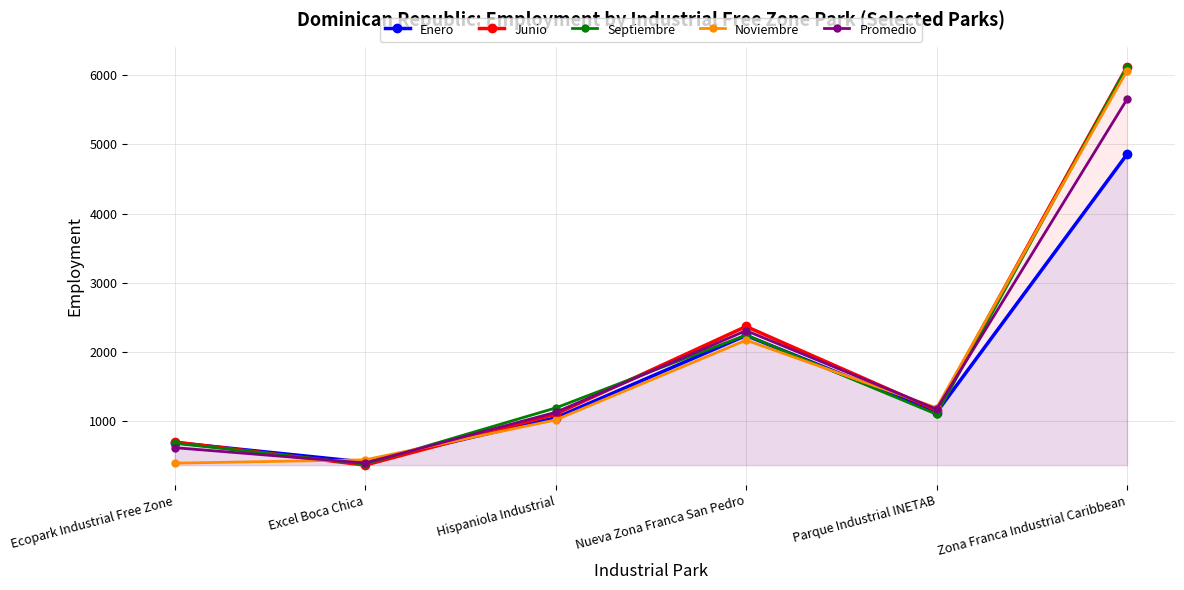

What are all the series names shown in the legend?

Enero, Junio, Septiembre, Noviembre, Promedio